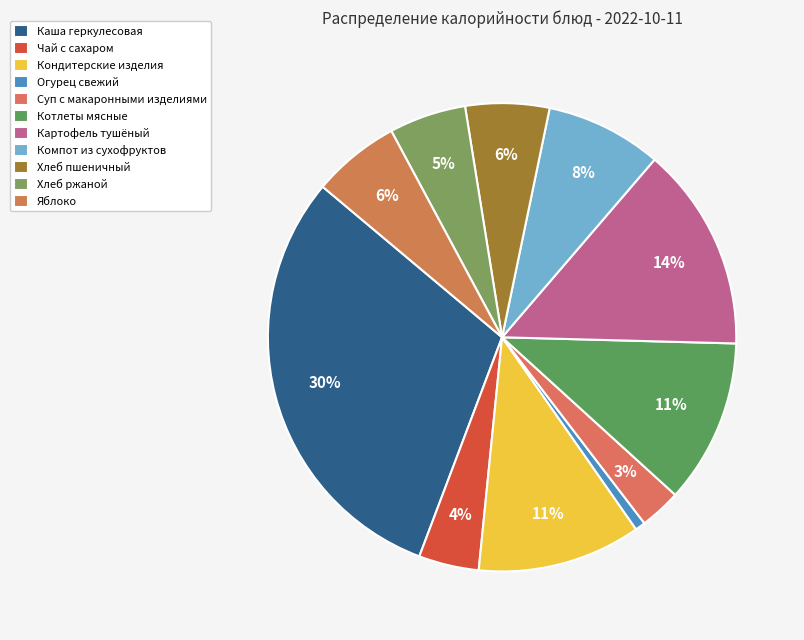

How many slices are in this pie chart?

11